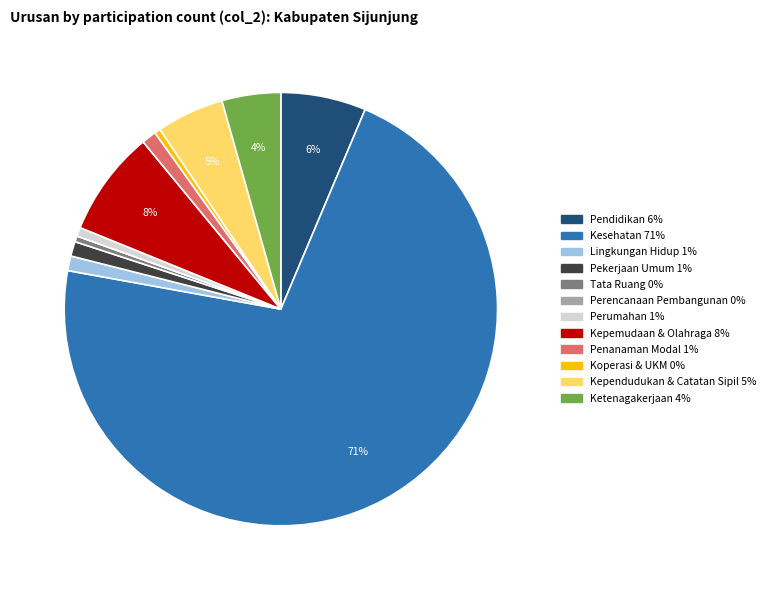

The Ketenagakerjaan slice represents 4% of the pie. True or false?

True